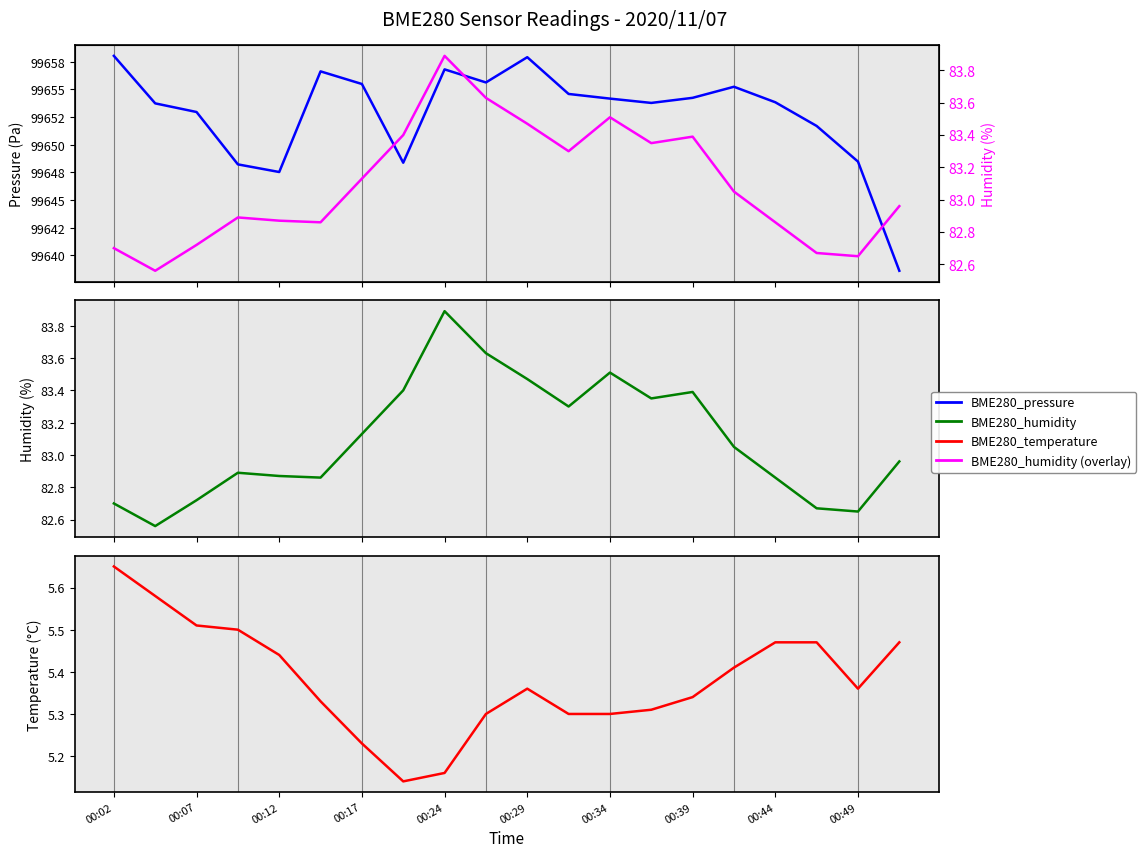

At 00:44, list the series in order from smallest to largest.

BME280_temperature, BME280_humidity, BME280_pressure